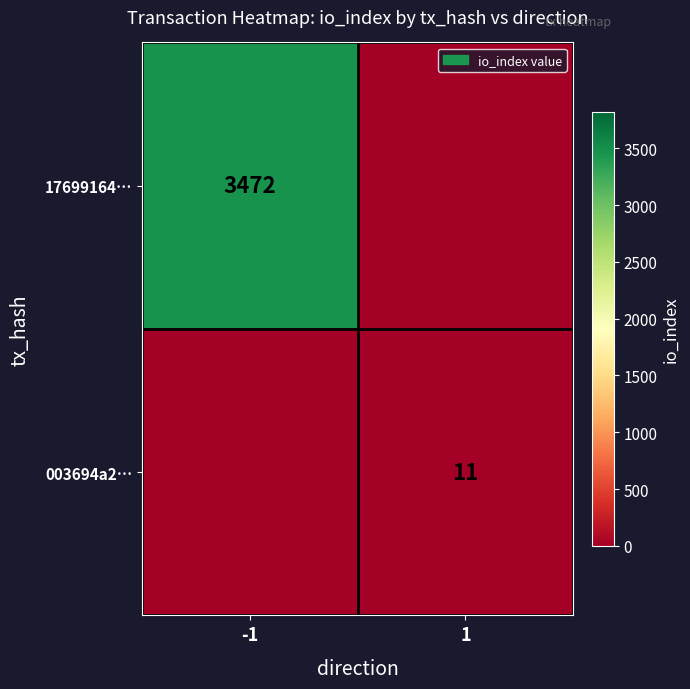

The value of 003694a2… at 1 is 11. True or false?

True